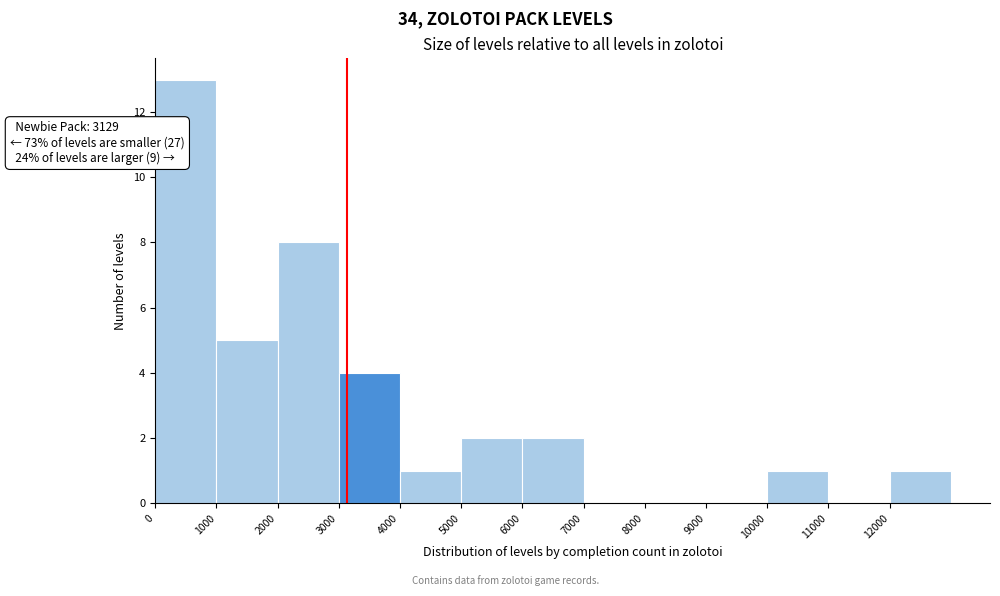

Over which range of the x-axis is the bar tallest?

0 to 1000